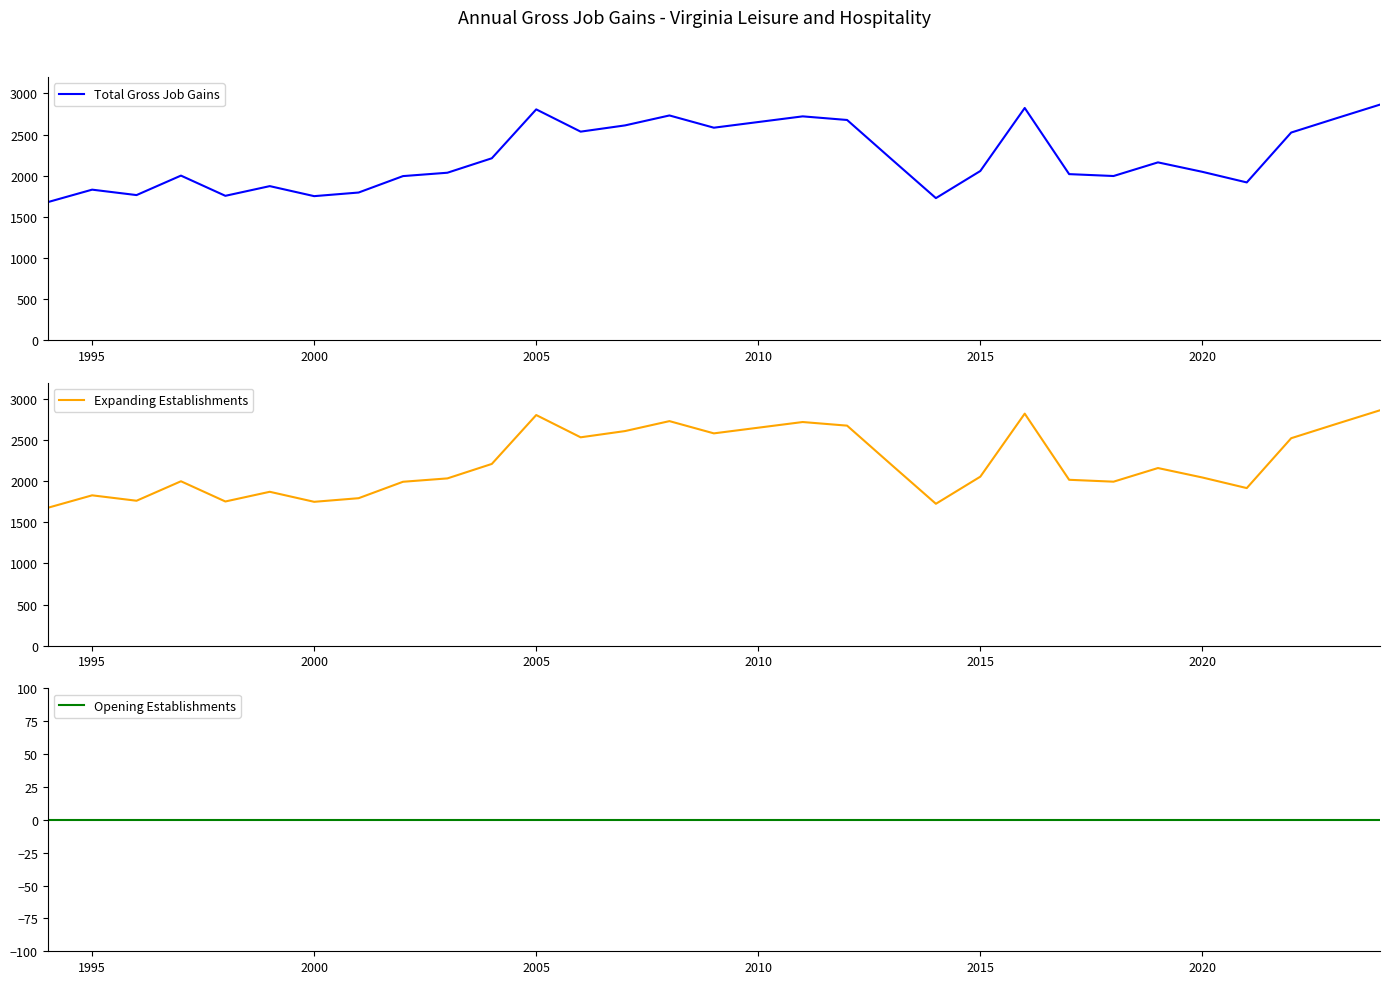

The value of Total Gross Job Gains at 1995 is 1829. True or false?

True